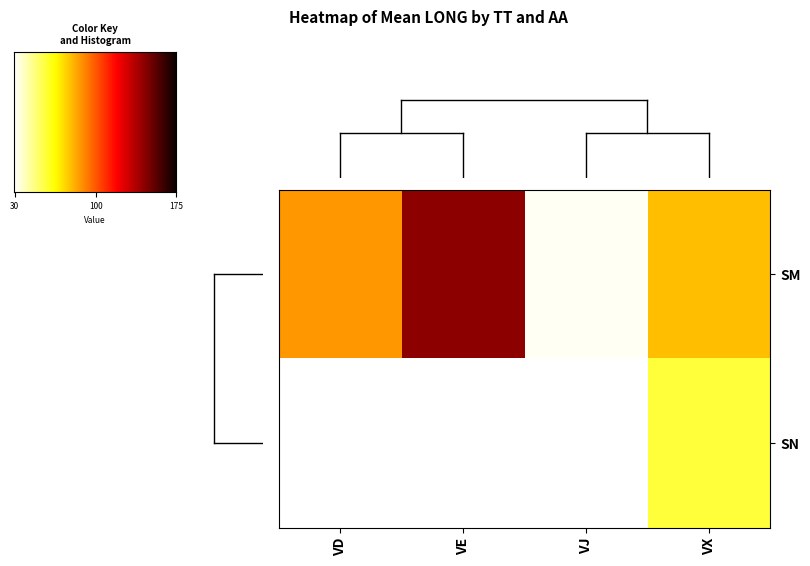

What is the change in value from VD to VJ?

-57.2